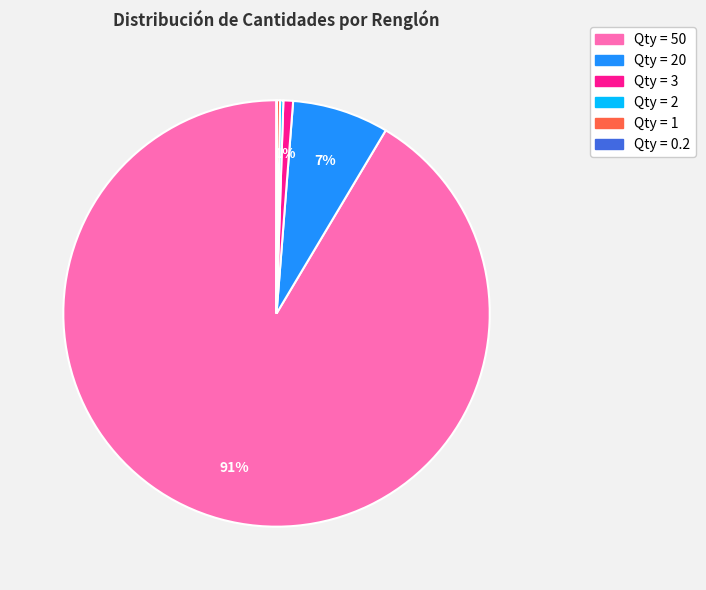

Is there a majority slice in this chart?

Yes